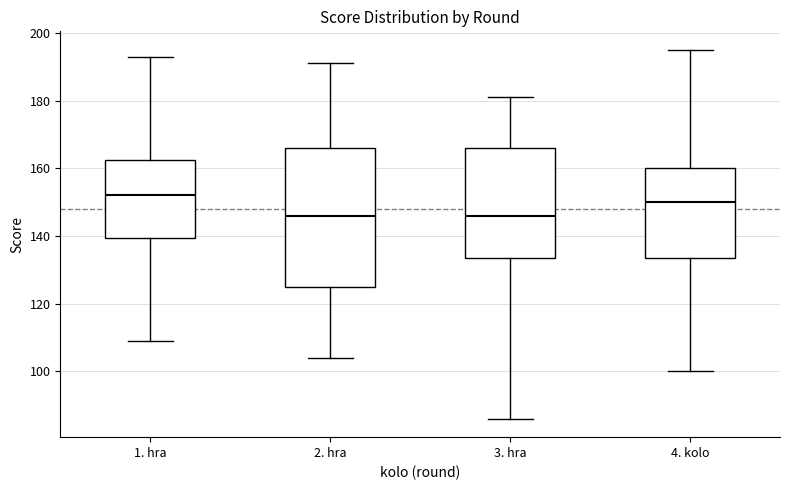

Reading left to right, read every box against the y-axis: the position of its median line, the range the box covers, and the ends of its whiskers. The values are not printed on the chart, so give them approximately, as read against the axis.

1. hra: median 152, box 140 to 162, whiskers 110 to 194
2. hra: median 146, box 126 to 166, whiskers 104 to 192
3. hra: median 146, box 134 to 166, whiskers 86 to 182
4. kolo: median 150, box 134 to 160, whiskers 100 to 196